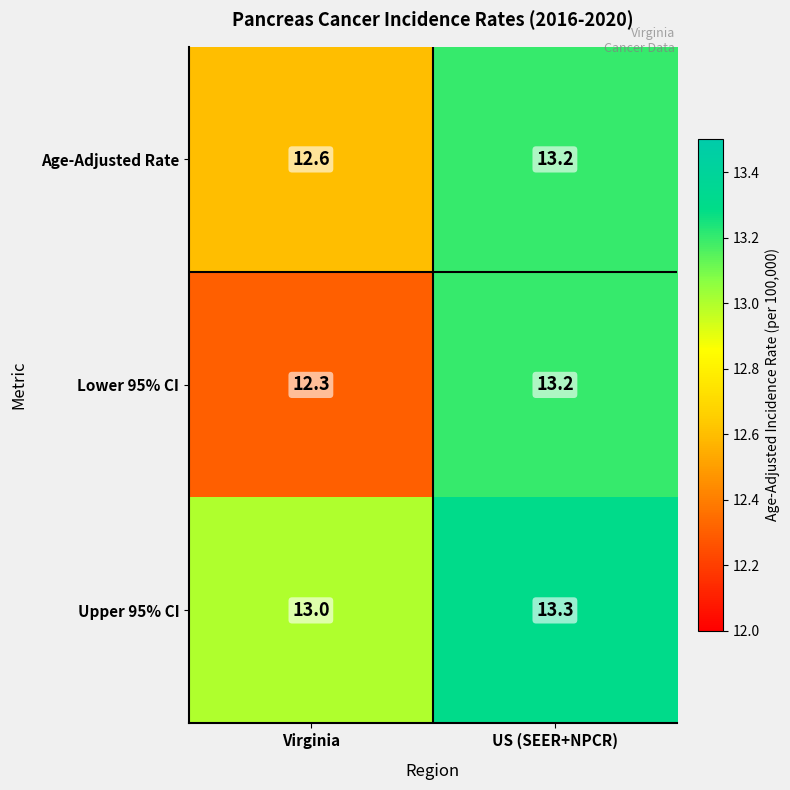

At how many categories does at least one series exceed 12?

2